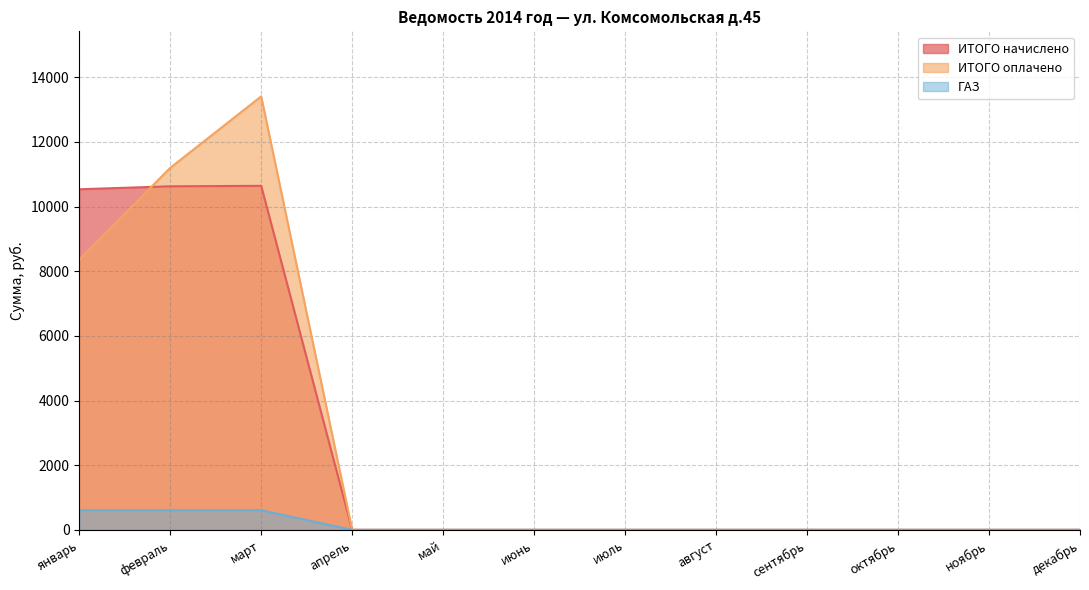

Is it true that ГАЗ equals -249.3 at октябрь?

False